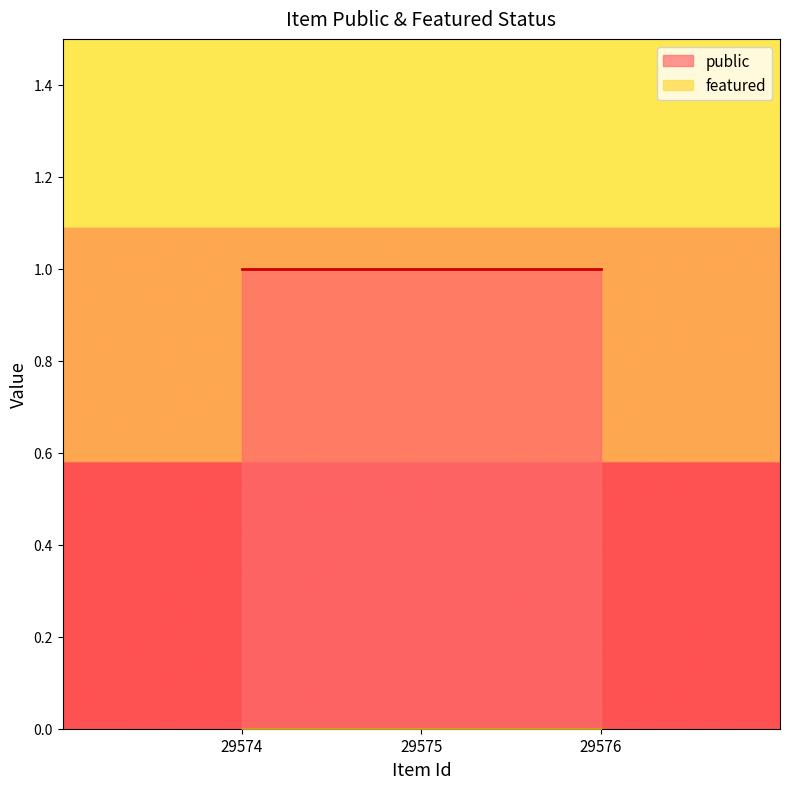

Which category has the lowest value in the public series?

29574